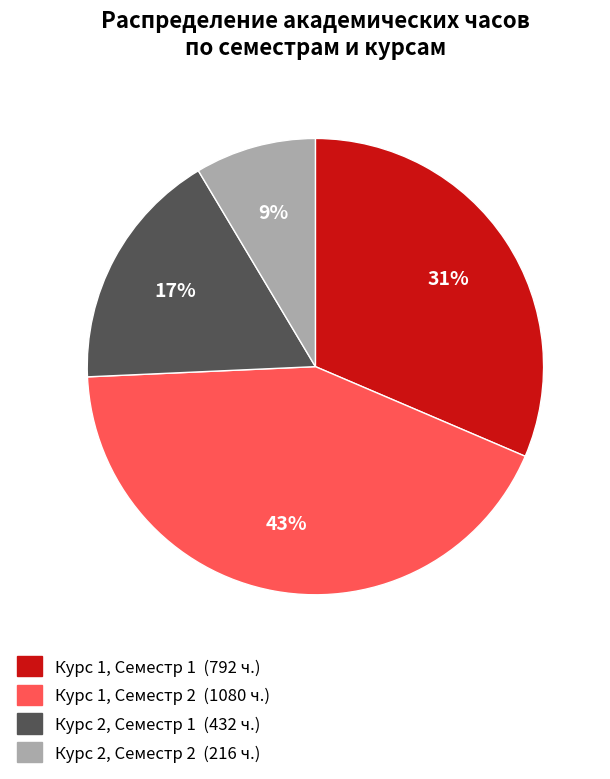

To the nearest percent, what is the difference between the largest and smallest slice percentages?

34%